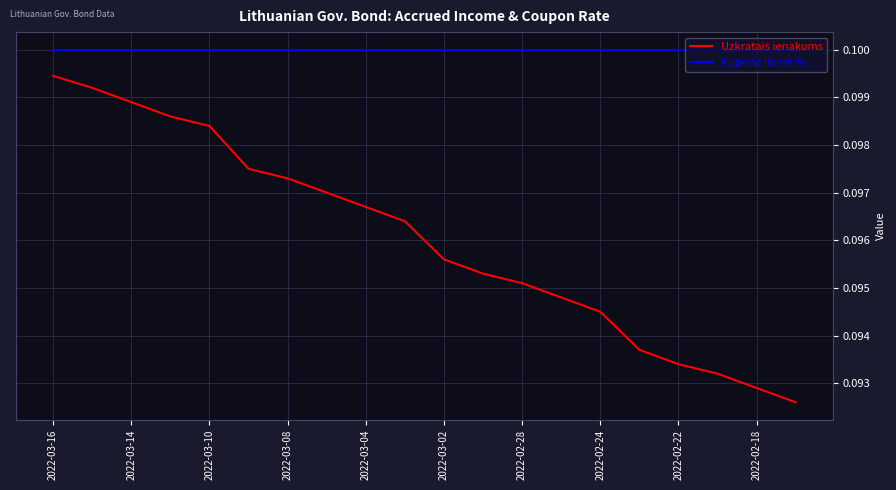

True or false: Kupona likme % and Uzkratais ienakums cross at least once.

False